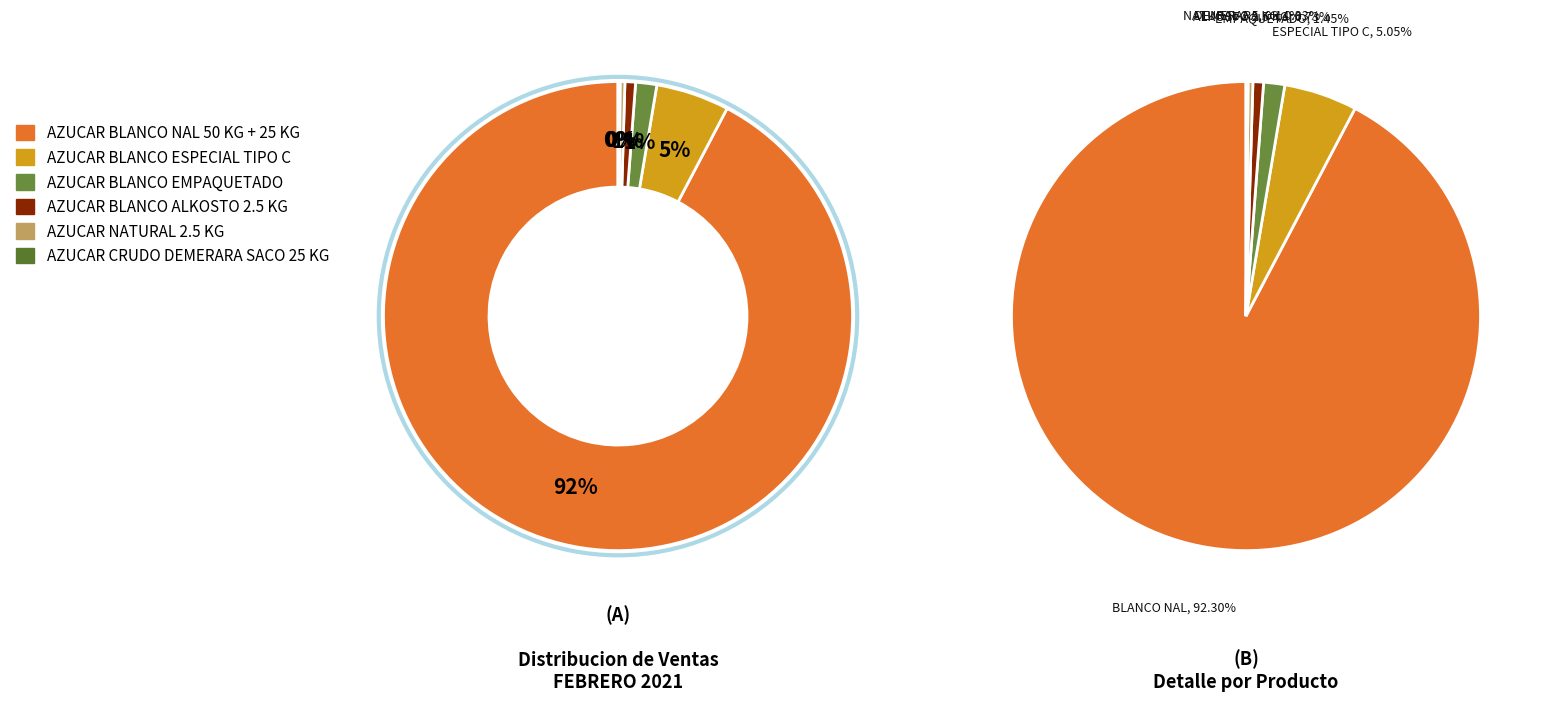

To the nearest percent, what percentage of the pie is AZUCAR BLANCO ESPECIAL TIPO C?

5%